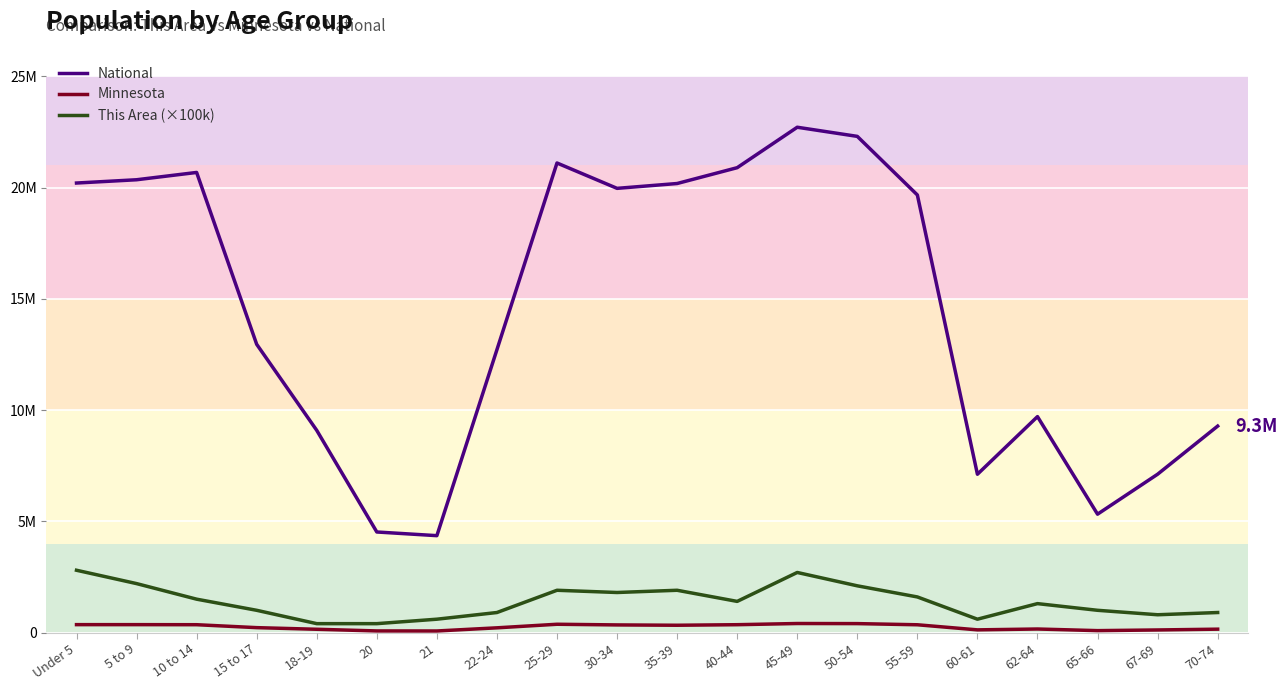

In National, how many points are lower than both neighbors (excluding endpoints)?

4